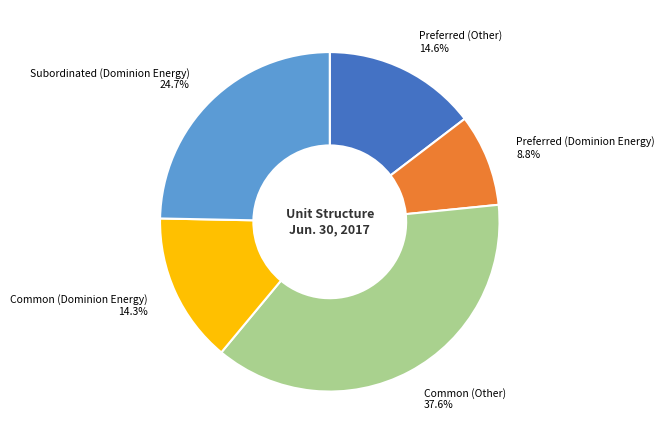

Between Common (Other) and Subordinated (Dominion Energy), which is larger?

Common (Other)